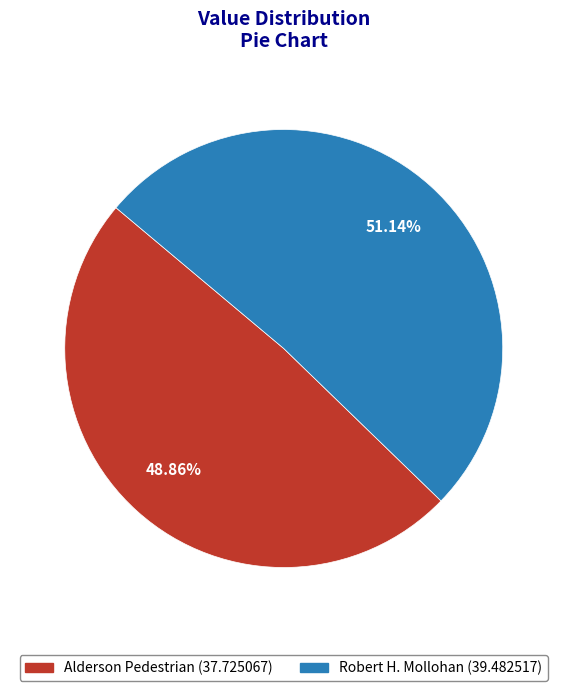

The Robert H. Mollohan slice represents 51% of the pie. True or false?

True